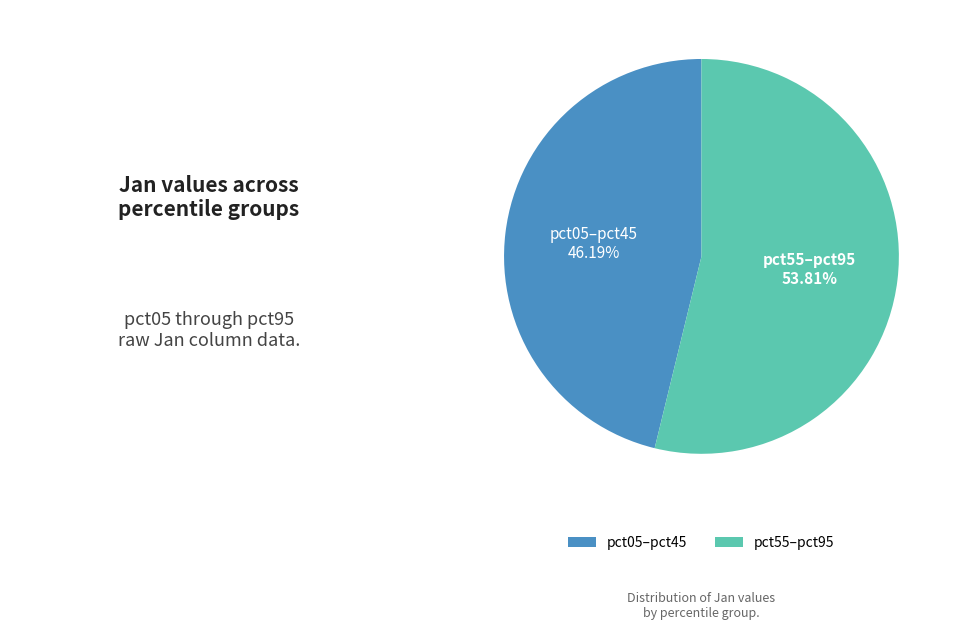

To the nearest percent, what is the difference between the largest and smallest slice percentages?

8%